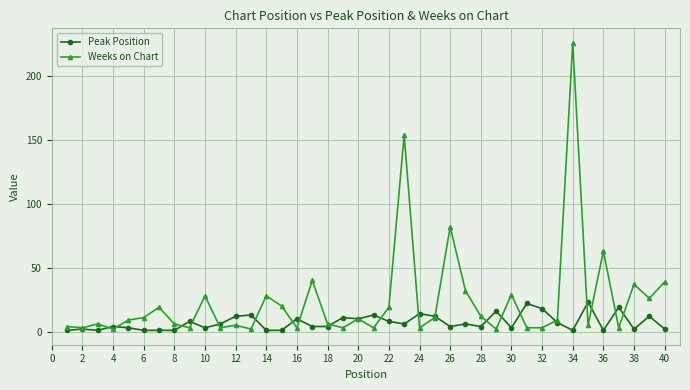

True or false: Peak Position has more than 0 interior local peaks.

True